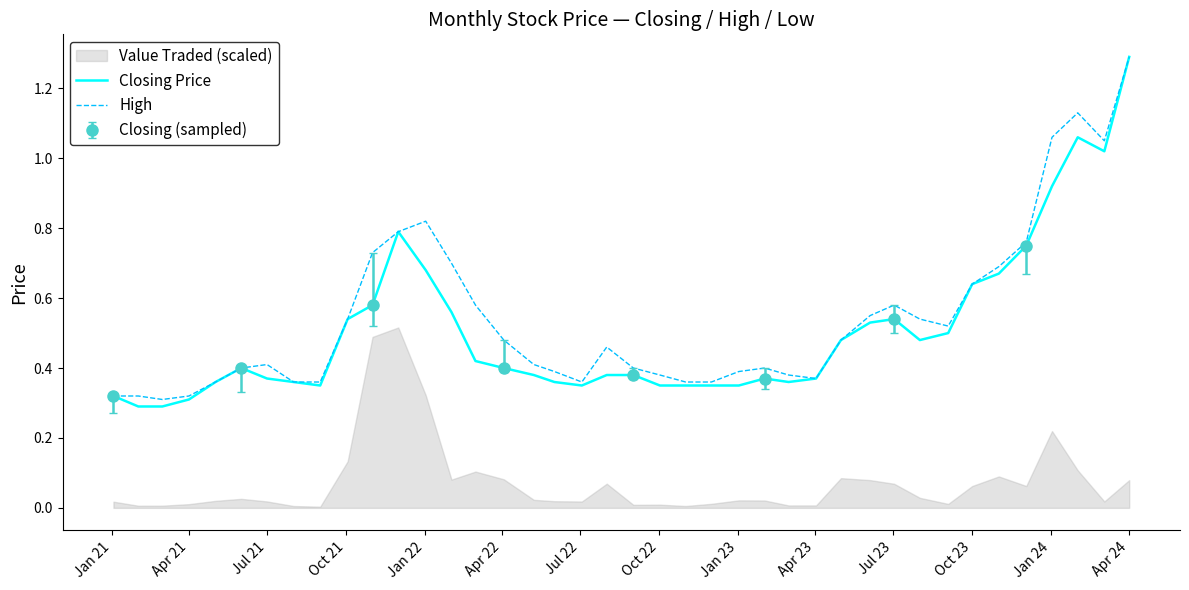

Does the chart have visible grid lines?

No